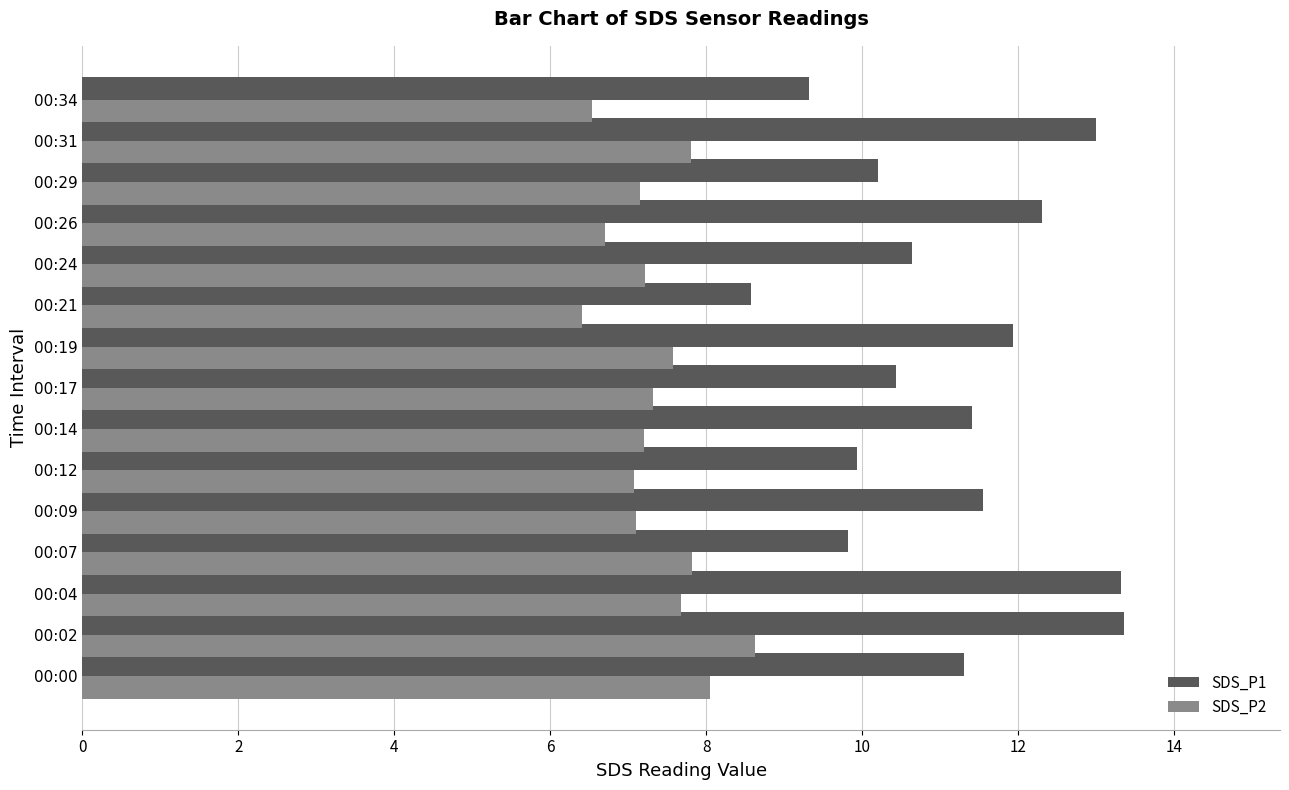

How many categories are shown in the chart?

15